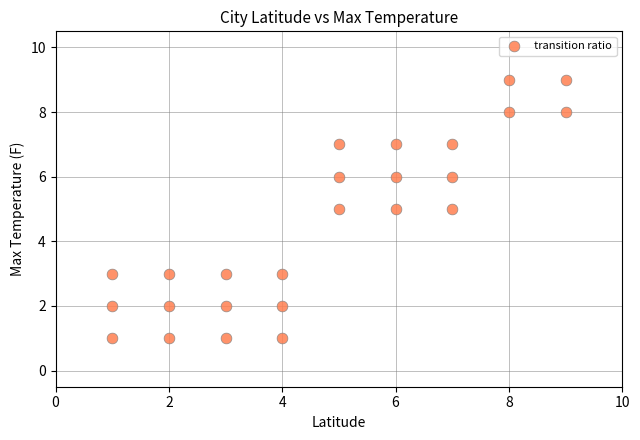

What is the range of X values (max minus min)?

8